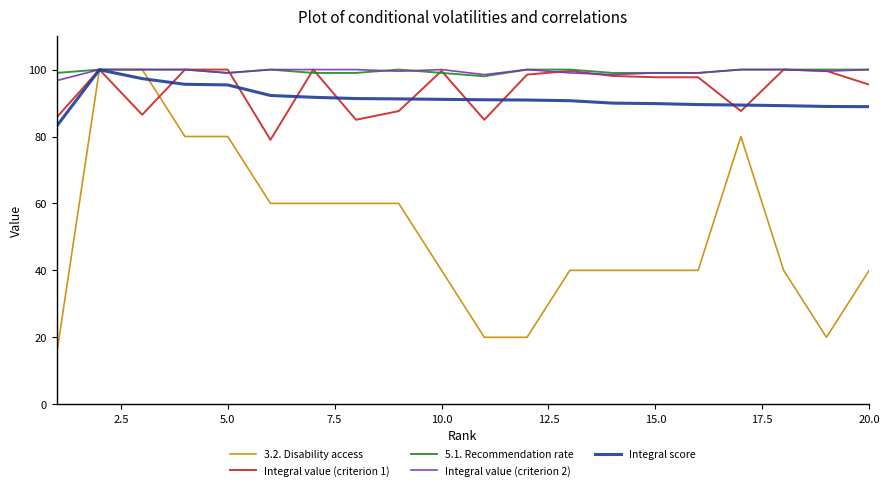

What is the minimum value for Integral score?

83.1